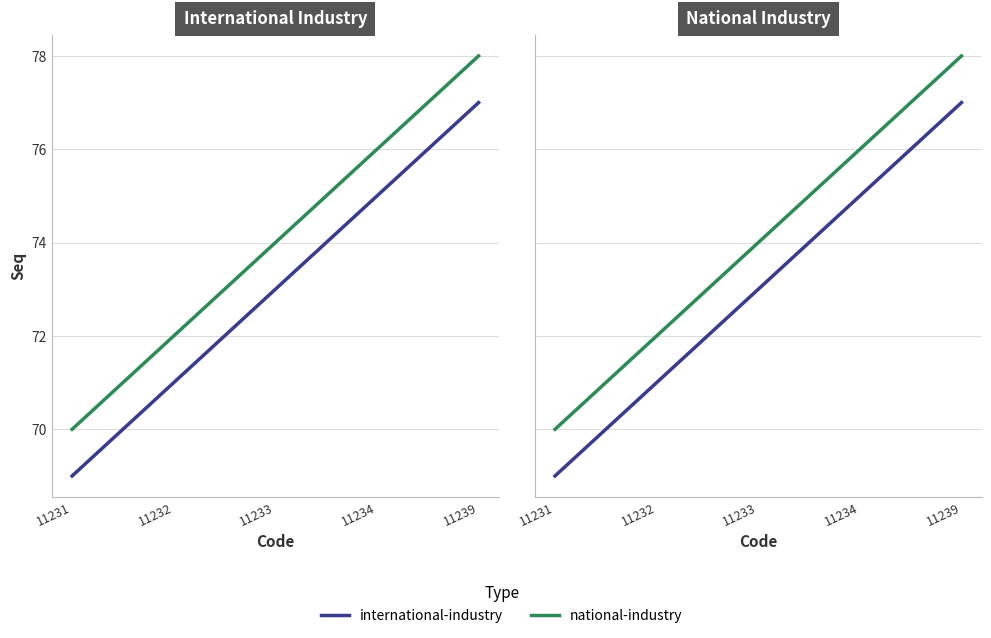

True or false: international-industry and national-industry intersect in this chart.

False